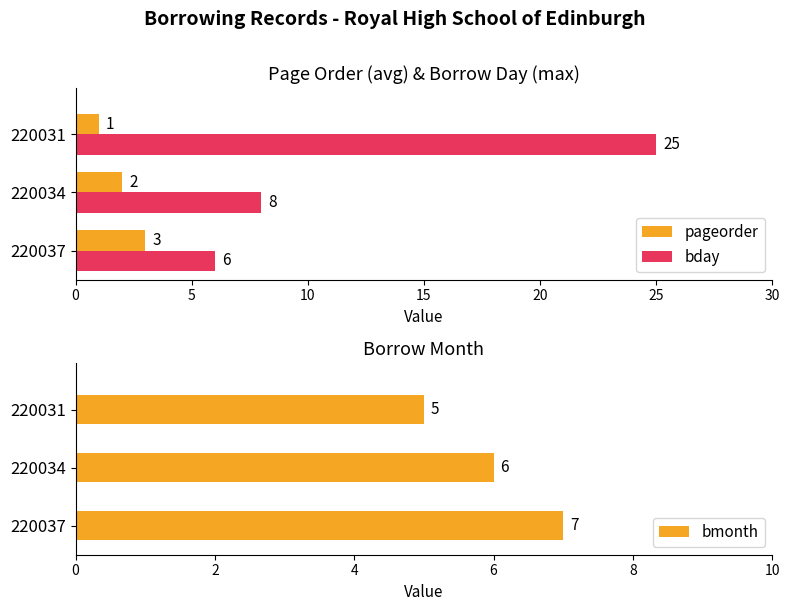

What is the sum of the bday values at 220031 and 220037?

31